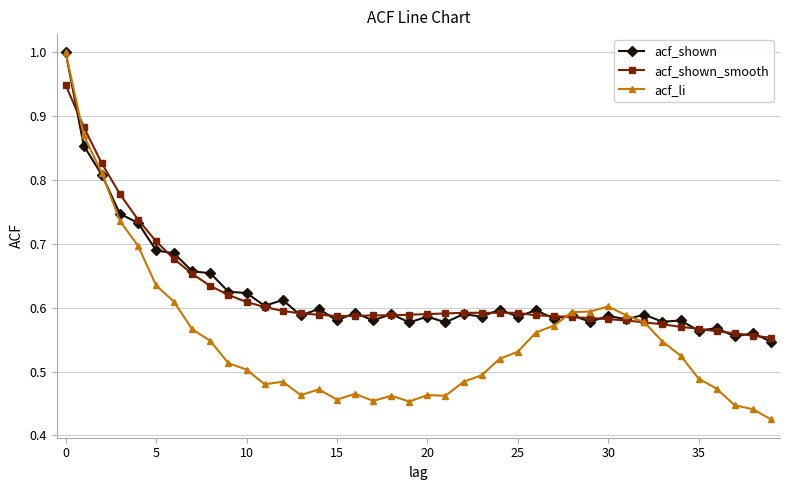

Which series has the widest spread of values?

acf_li